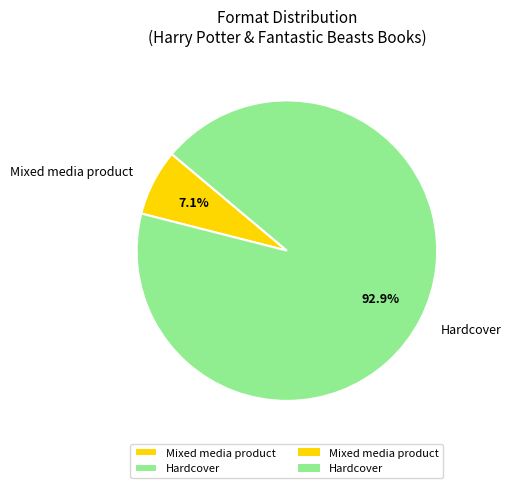

Is there any slice that represents more than half of the pie?

Yes